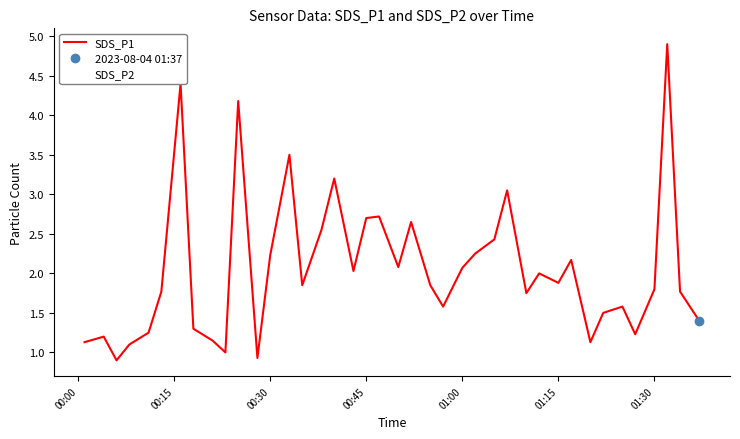

What position from the right is 01:00?

16